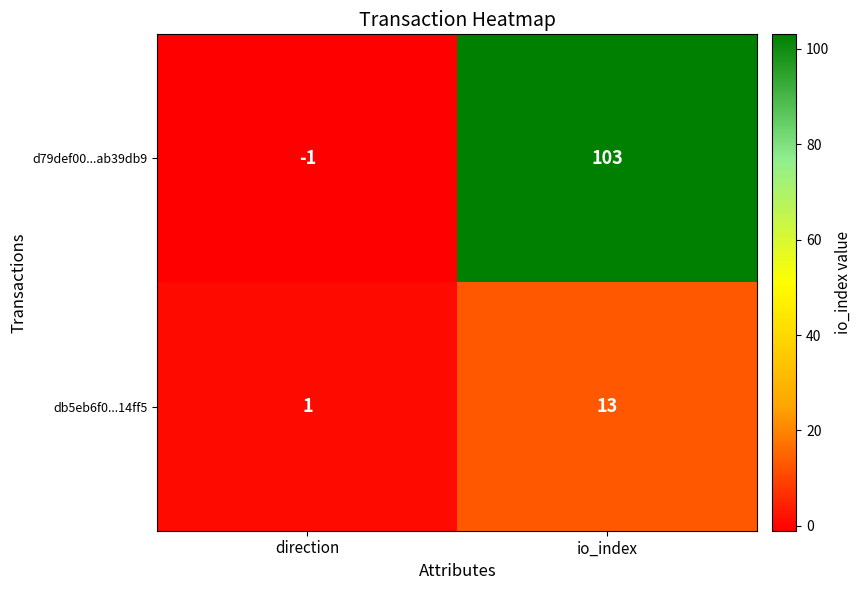

Count the number of categories in the chart.

2